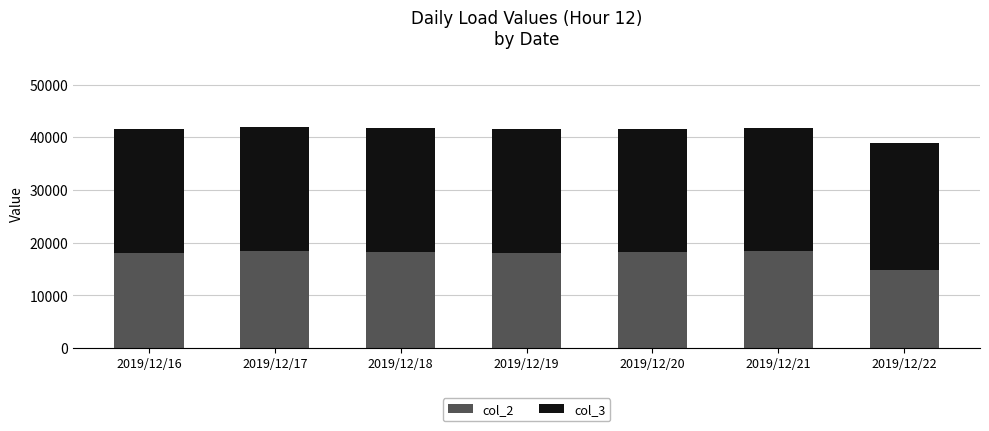

What is the sum of all col_2 values?

124262